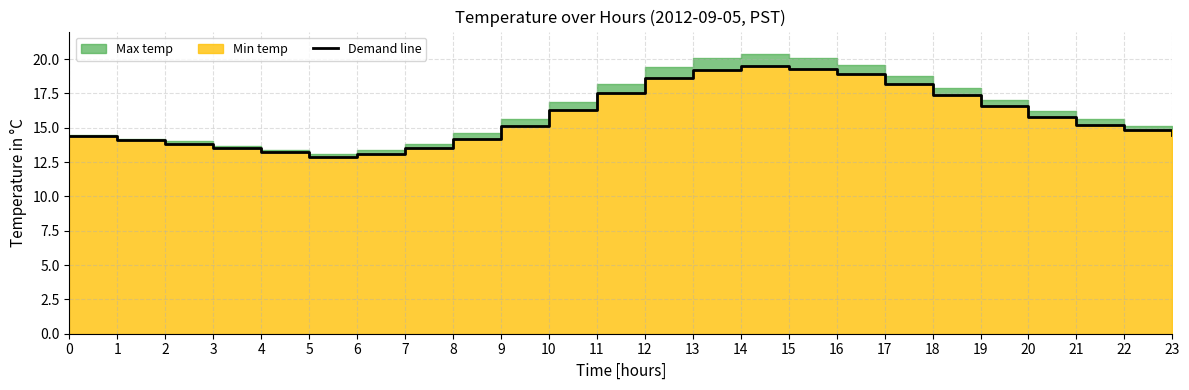

Reading left to right, what are all the values shown in this chart?

0=14.4	1=14.1	2=13.8	3=13.5	4=13.2	5=12.9	6=13.1	7=13.5	8=14.2	9=15.1	10=16.3	11=17.5	12=18.6	13=19.2	14=19.5	15=19.3	16=18.9	17=18.2	18=17.4	19=16.6	20=15.8	21=15.2	22=14.8	23=14.5